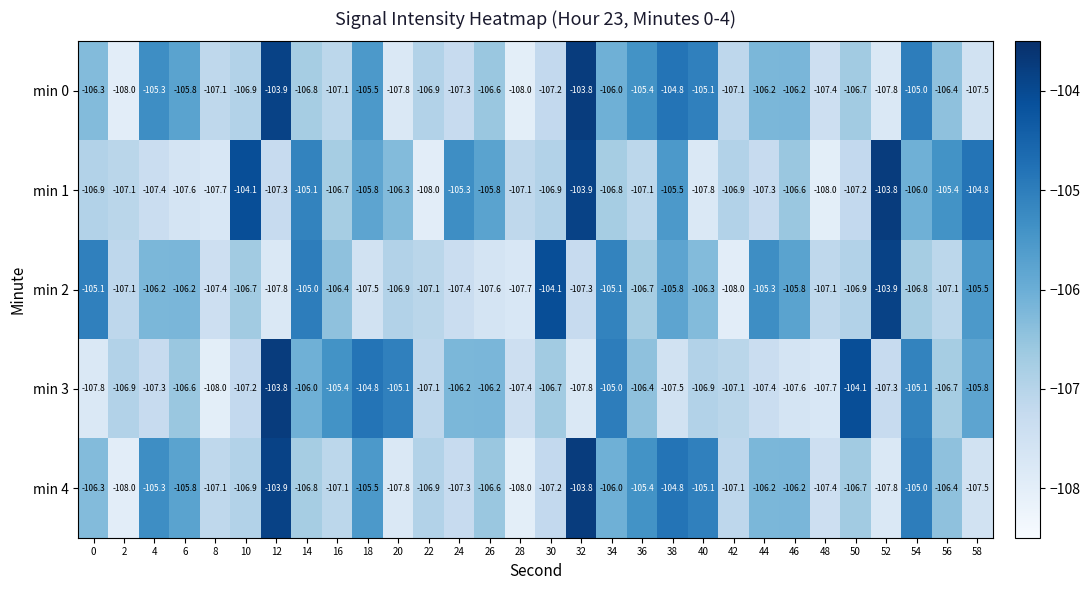

Count the number of categories in the chart.

30